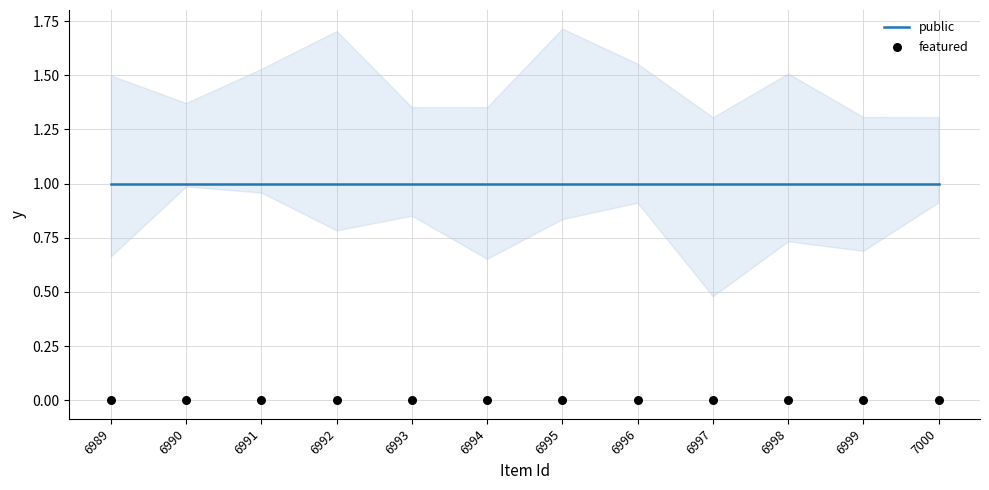

What are all the series names shown in the legend?

public, featured